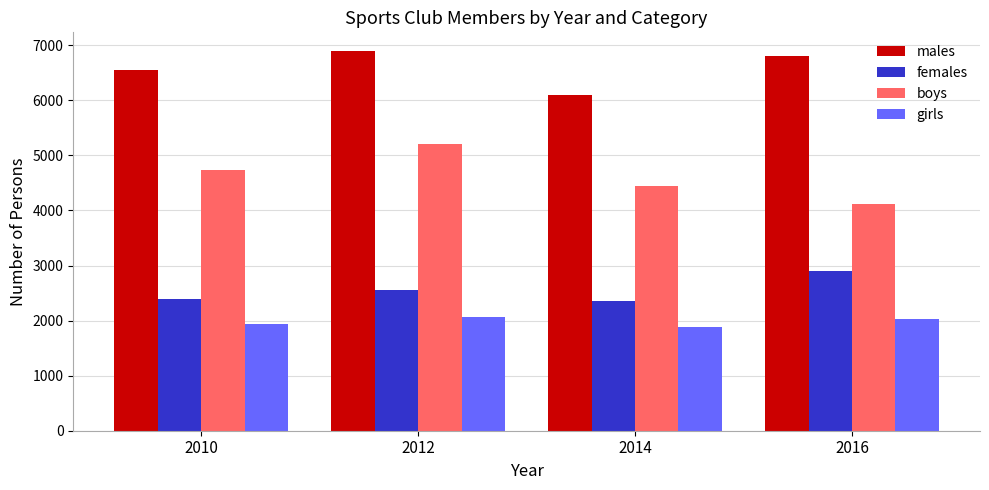

What is the difference between the highest and lowest values at 2014?

4205